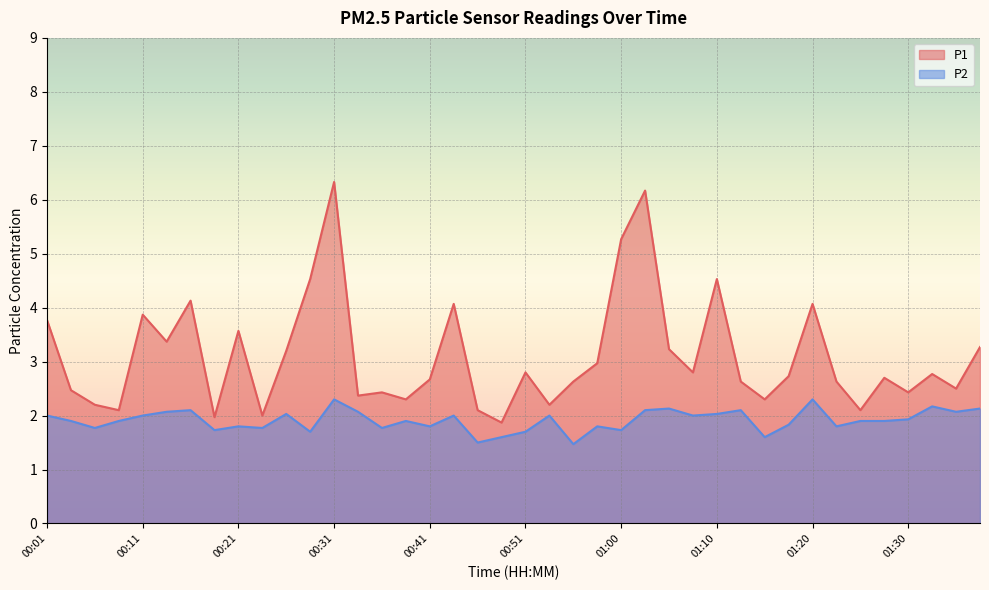

What is the difference between the second highest and minimum values in the P1 series?

4.3